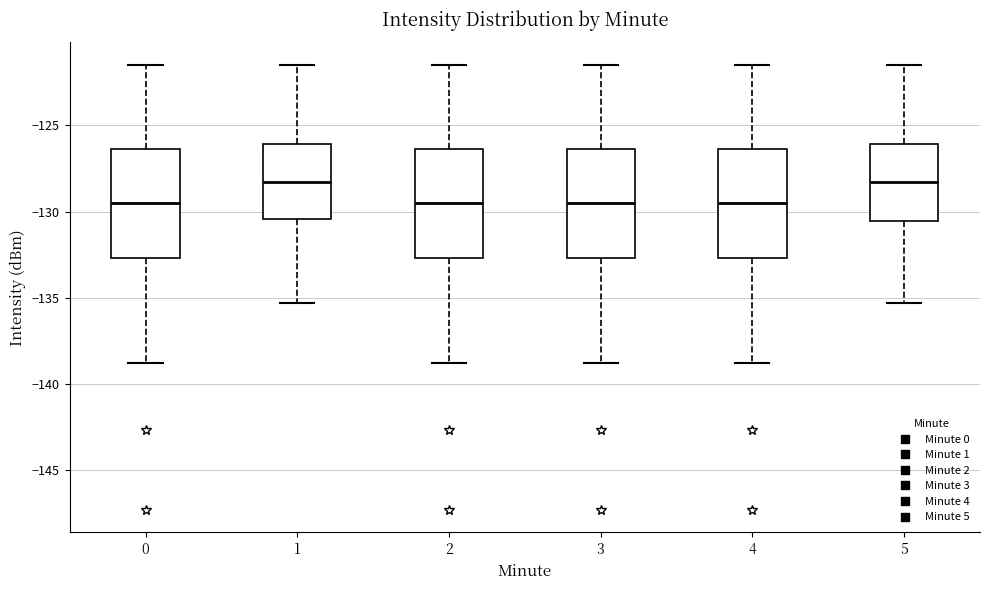

Where does the lower whisker of the box at x = 3 end on the y-axis? The values are not printed on the chart, so give them approximately, as read against the axis.

-139.0